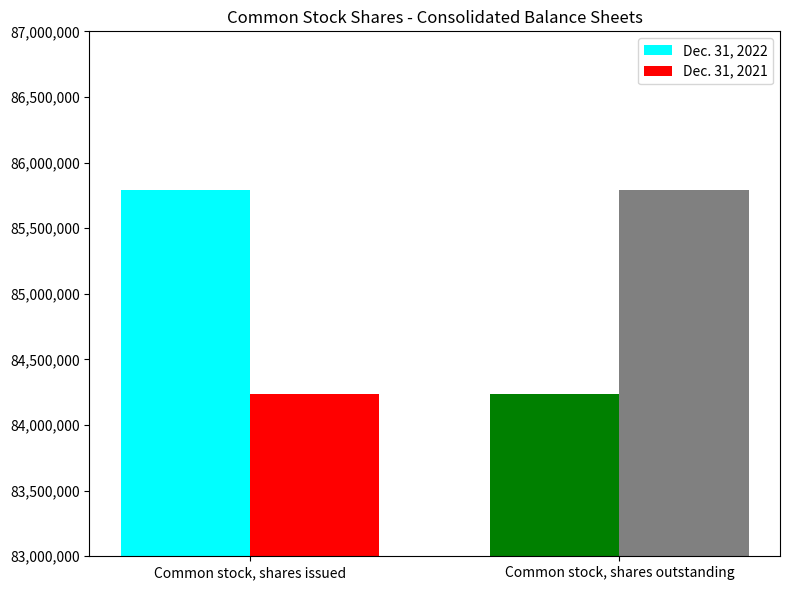

What is the spread (max minus min) of values at Common stock, shares outstanding?

1554121